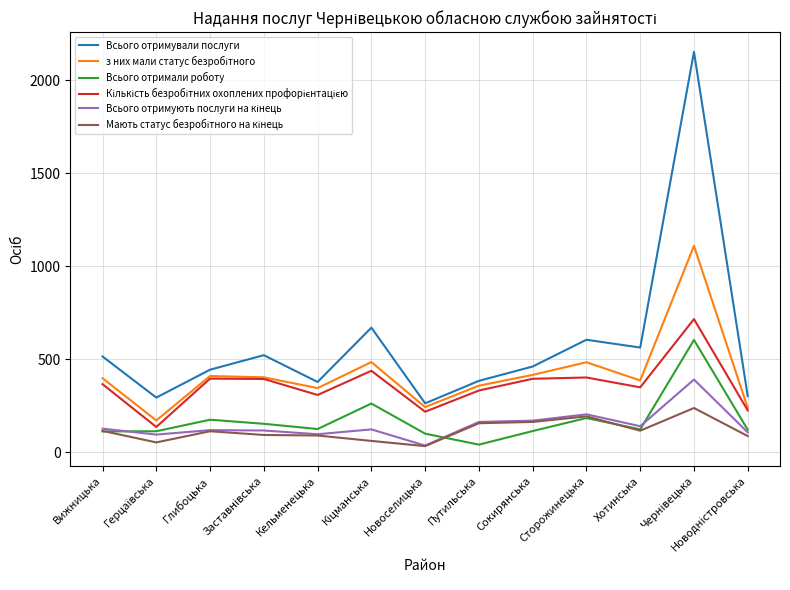

True or false: Всього отримали роботу and Всього отримували послуги intersect in this chart.

False